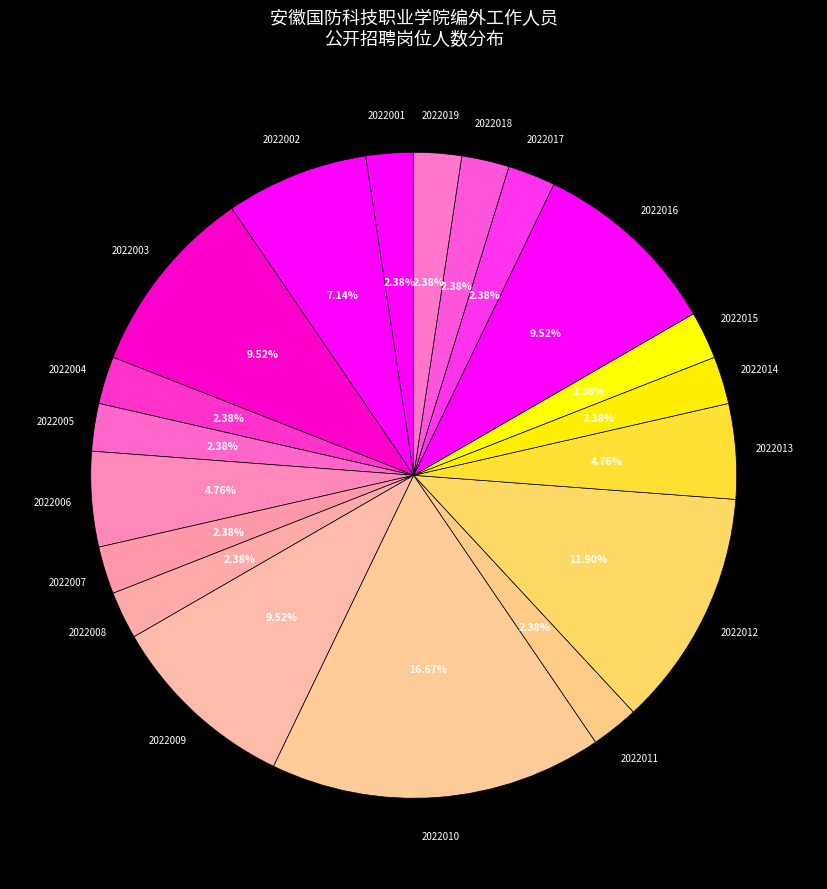

Which category has the smallest portion of the pie?

2022001